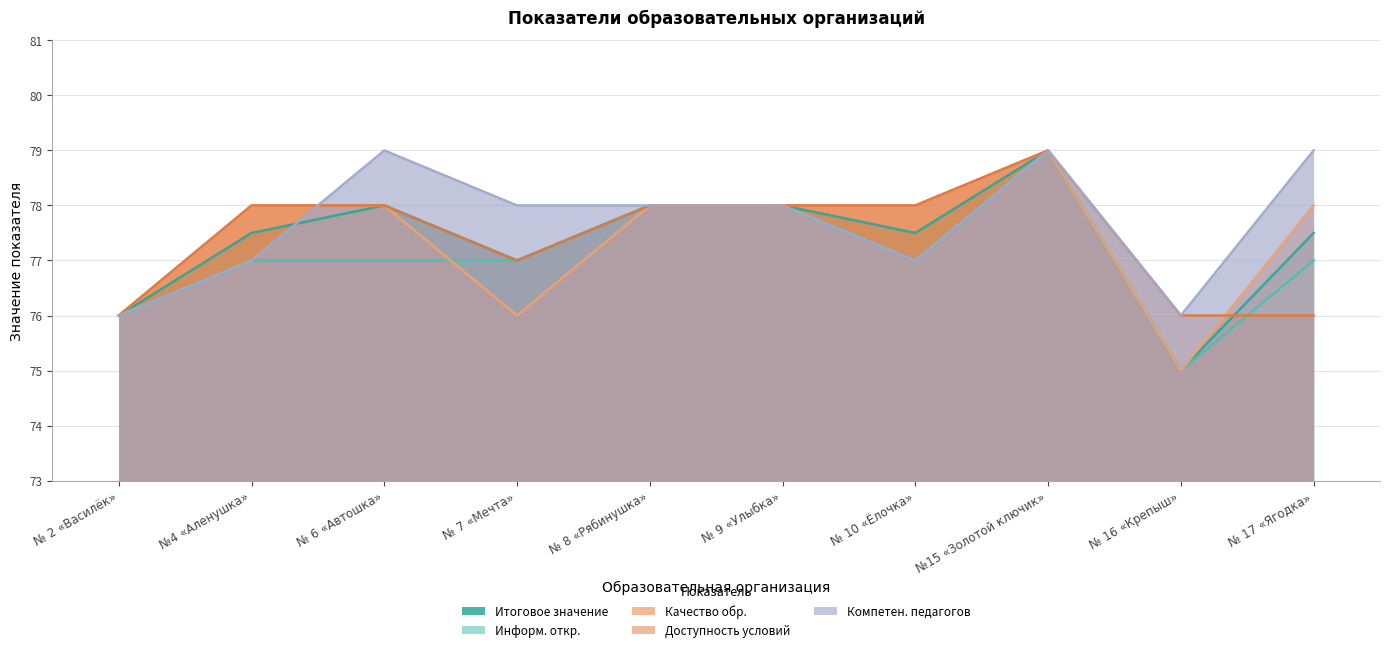

How many Компетен. педагогов values are between 77 and 79?

8